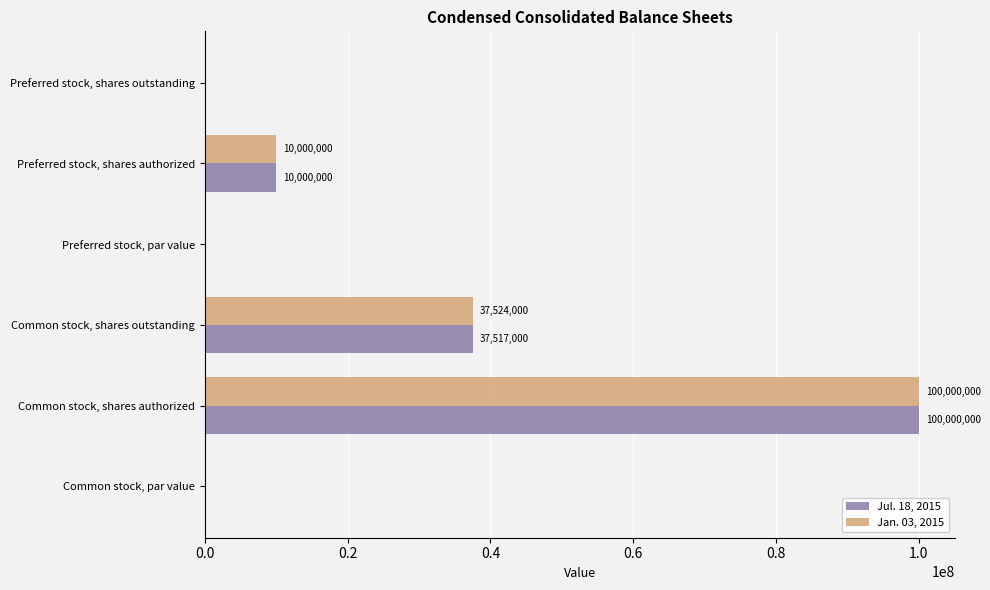

The Jan. 03, 2015 series shows 100000000 at Common stock, shares authorized. True or false?

True